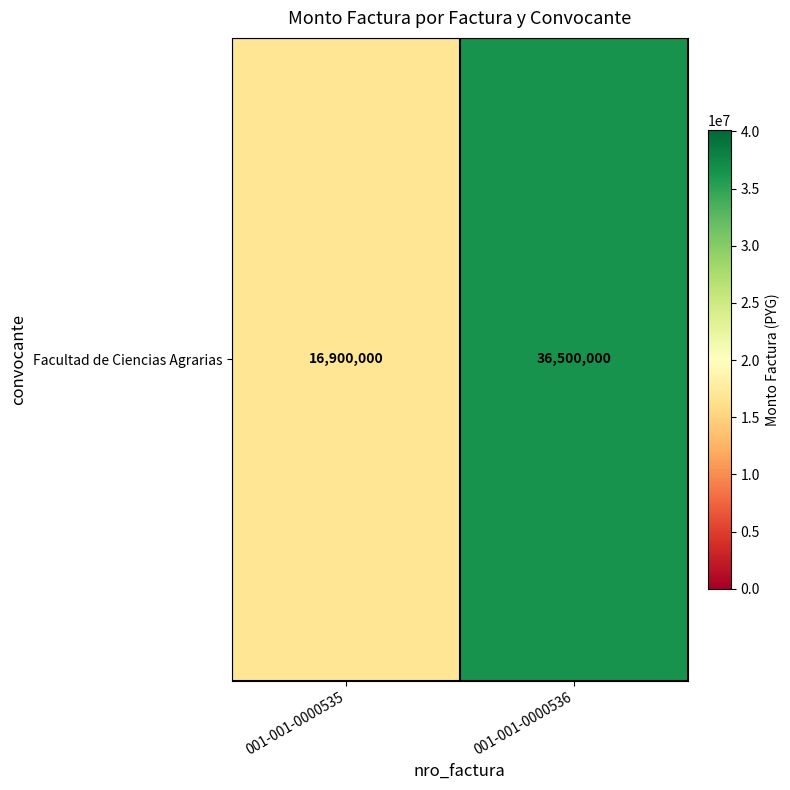

What is the average value?

26700000